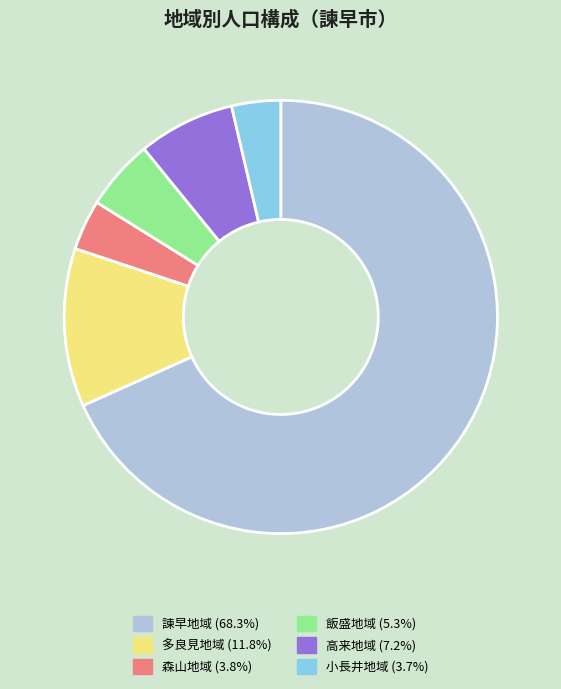

Approximately how many times larger is the value at 森山地域 compared to 多良見地域?

0.3